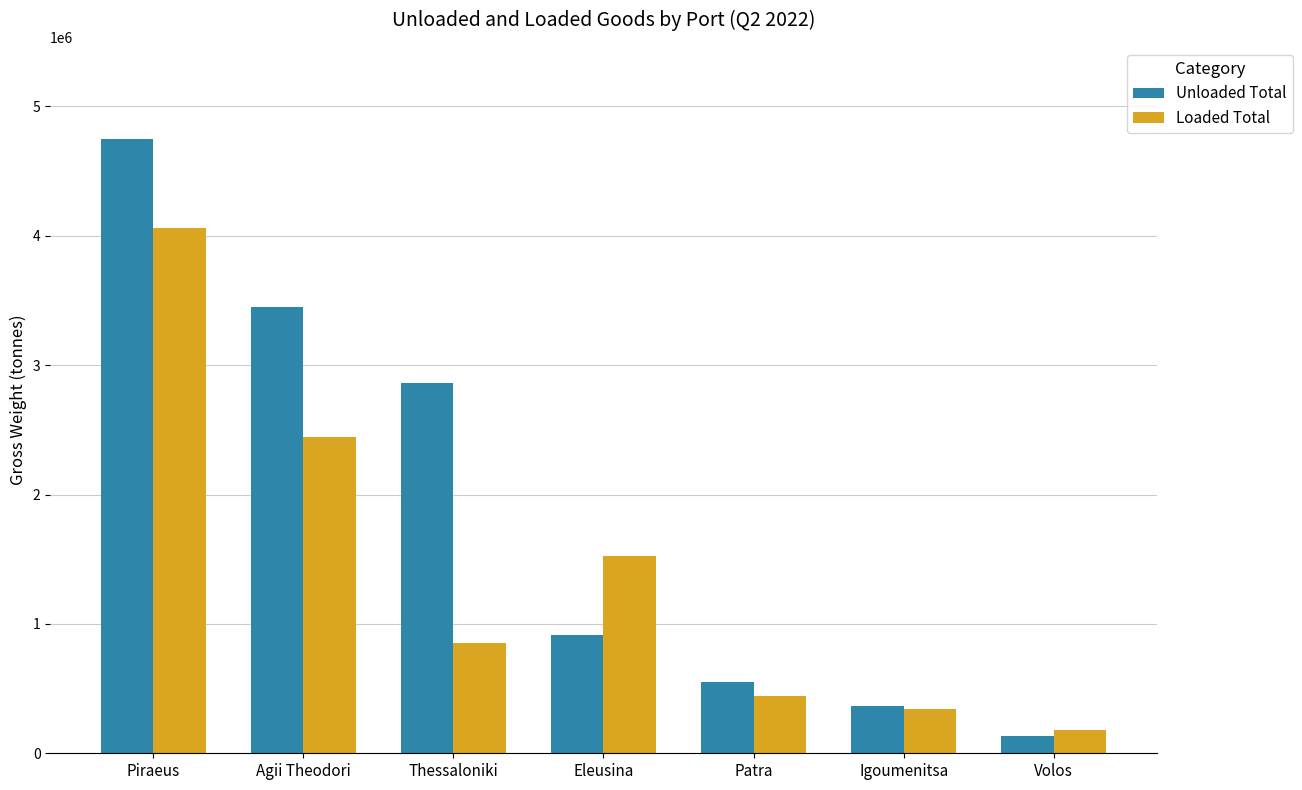

Reading left to right, transcribe all the data shown in this chart.

Unloaded Total: 4746808	3450575	2860980	910452	554101	365213	136610
Loaded Total: 4062488	2447399	850163	1521229	444948	341450	176431